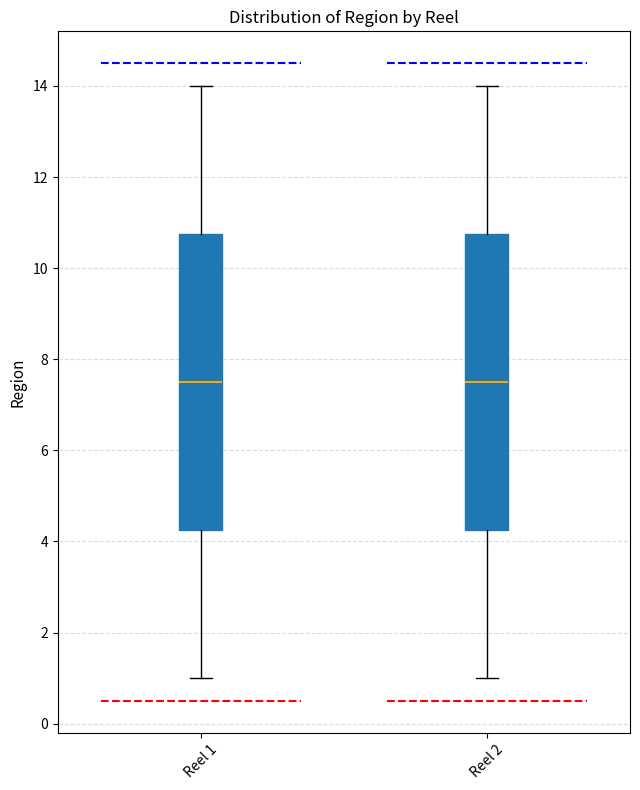

Where does the lower whisker of the box for Reel 2 end on the y-axis? The values are not printed on the chart, so give them approximately, as read against the axis.

1.0